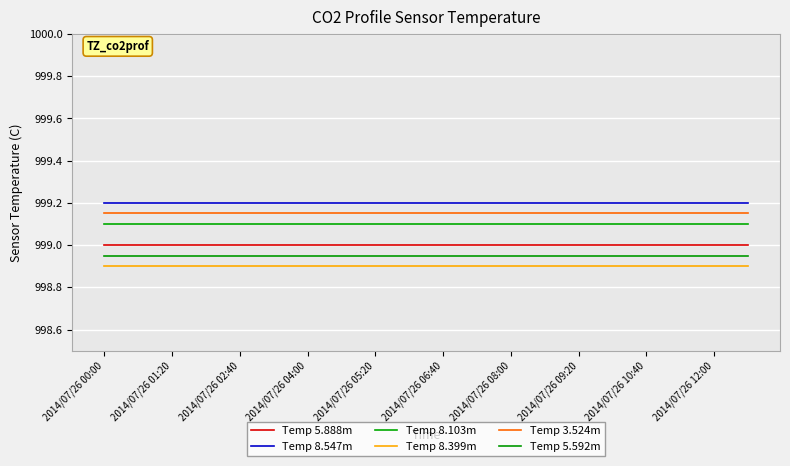

What is the minimum value for Temp 5.888m?

999.0